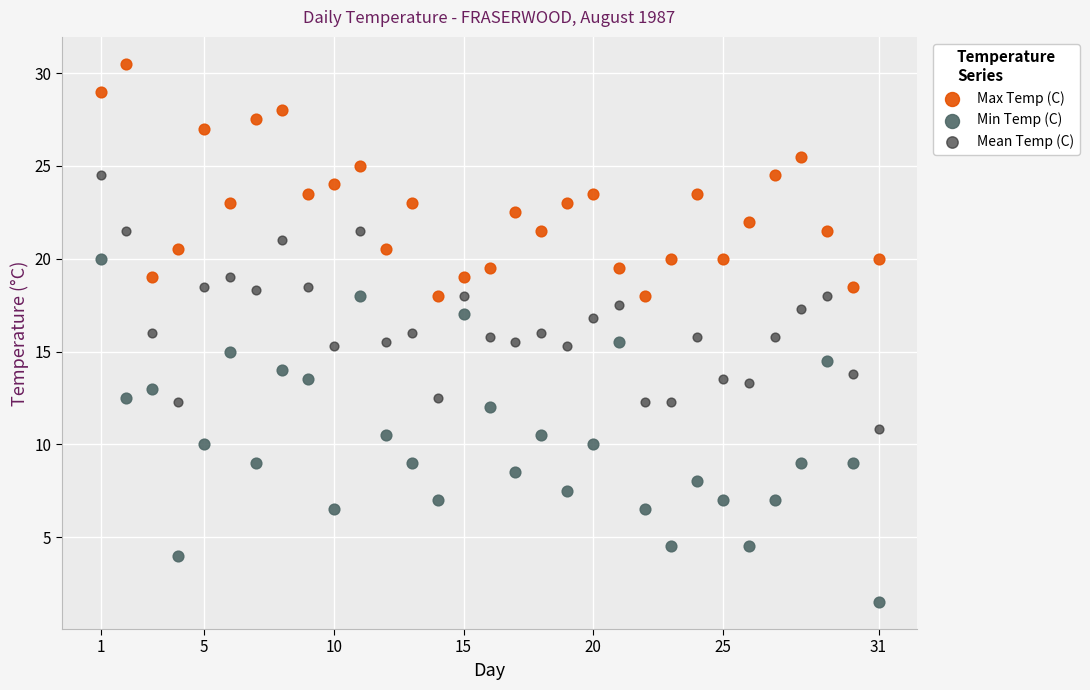

Which series has the widest spread of Y values?

Min Temp (C)